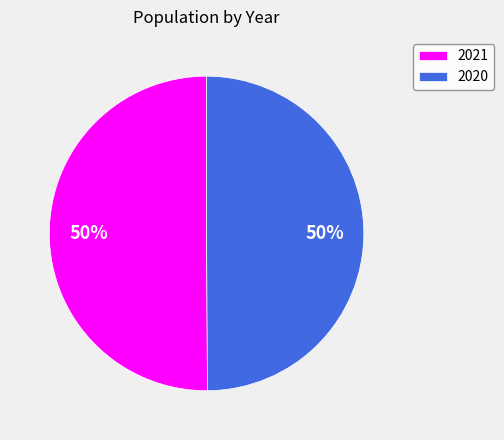

Is the sum of 2020 and 2021 greater than half?

Yes